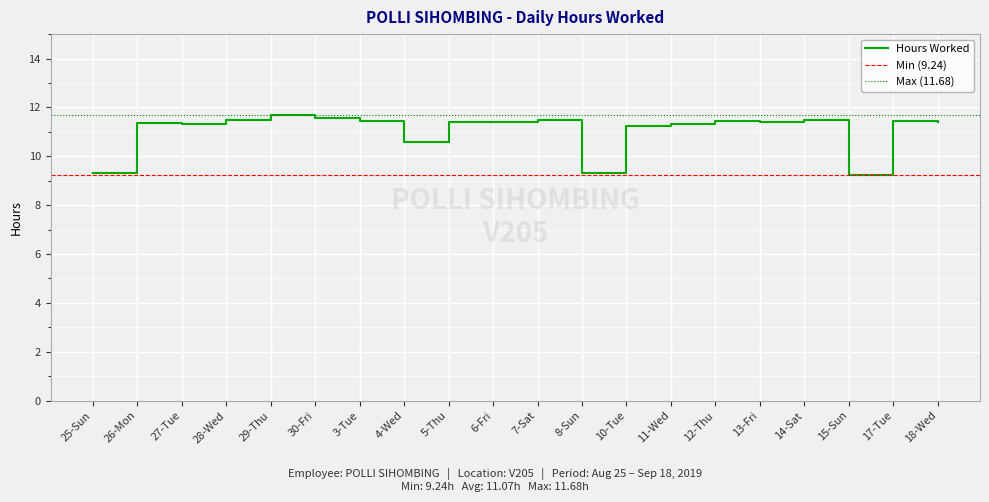

Which has a higher value, 17-Tue or 26-Mon?

17-Tue